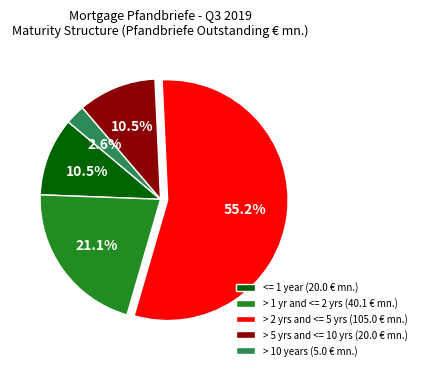

Count the number of slices in the pie.

5